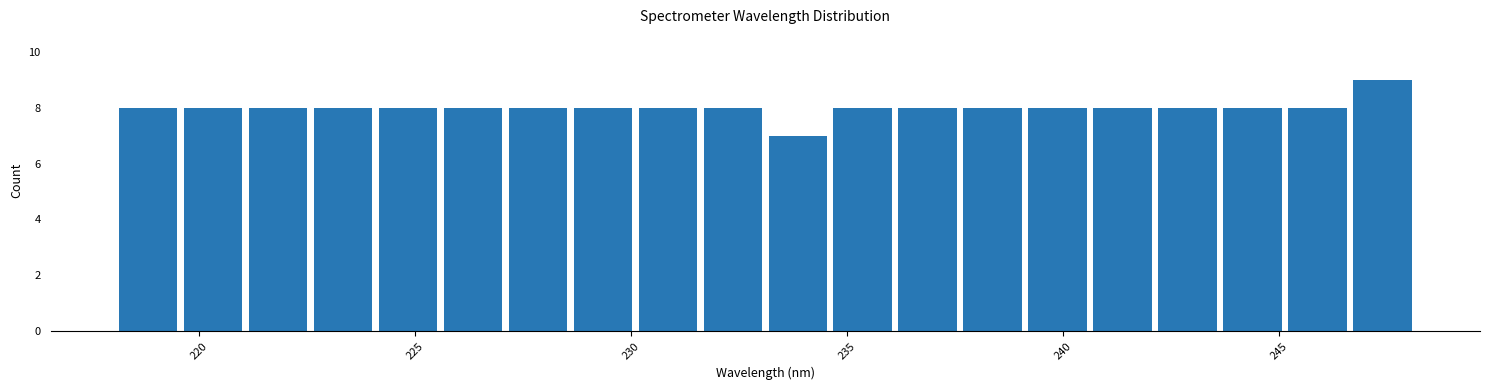

Read against the x-axis, roughly where is the centre of the tallest bar?

247.5